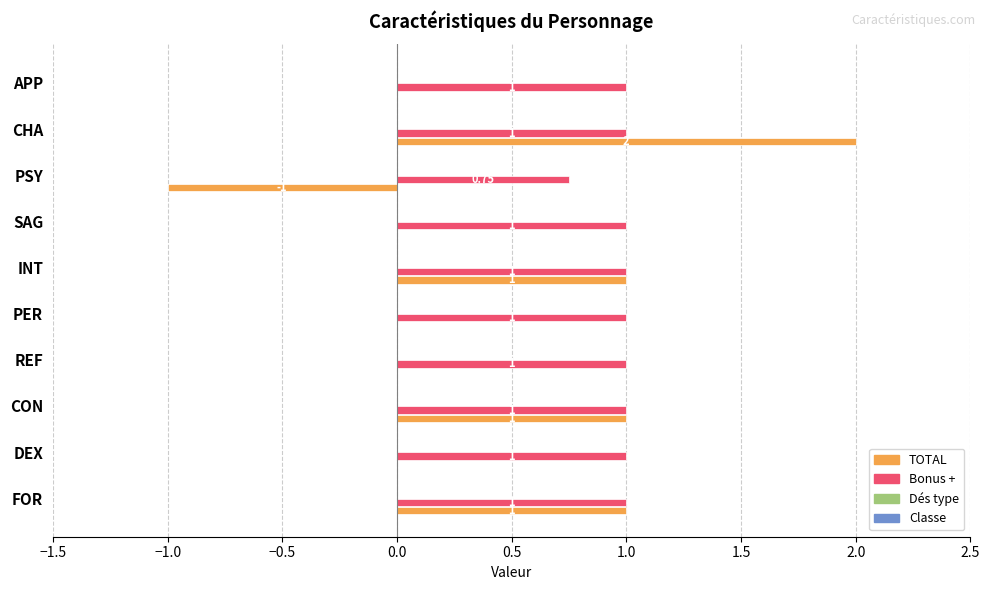

Is the value of TOTAL at DEX greater than the value of Bonus + at APP?

No